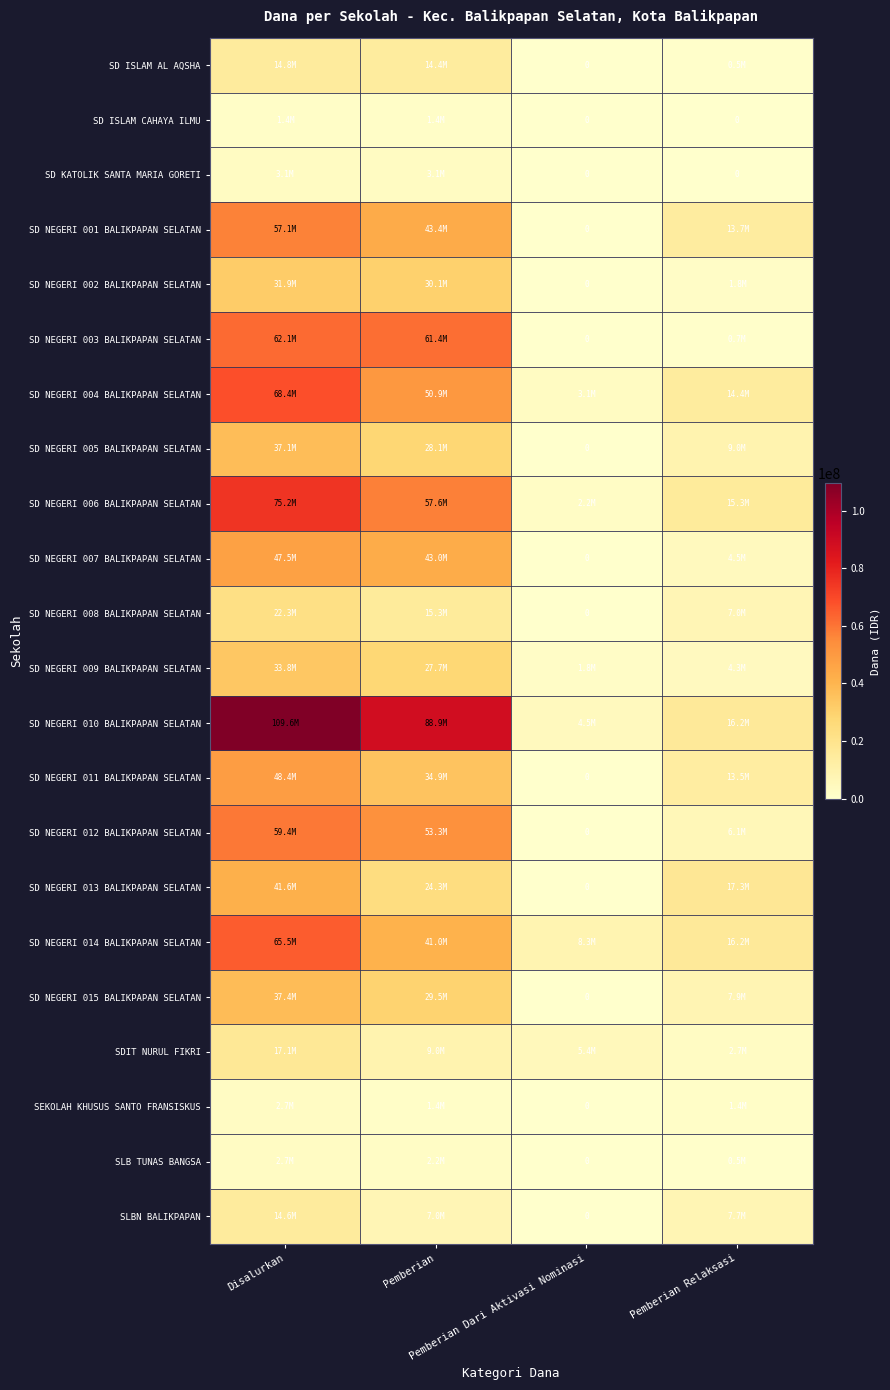

Count the SD NEGERI 012 BALIKPAPAN SELATAN values in the range 6075000 to 59400000.

3